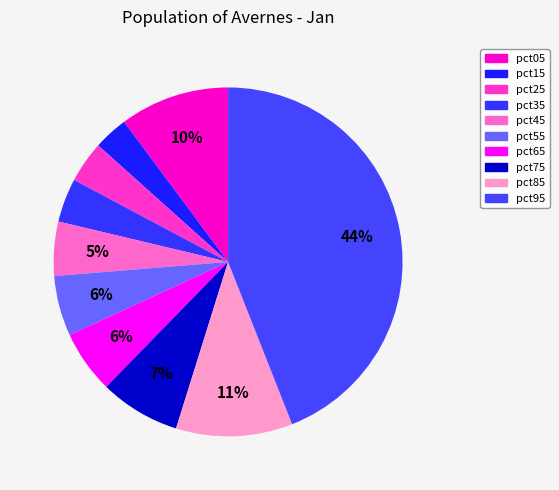

How many slices are in this pie chart?

10